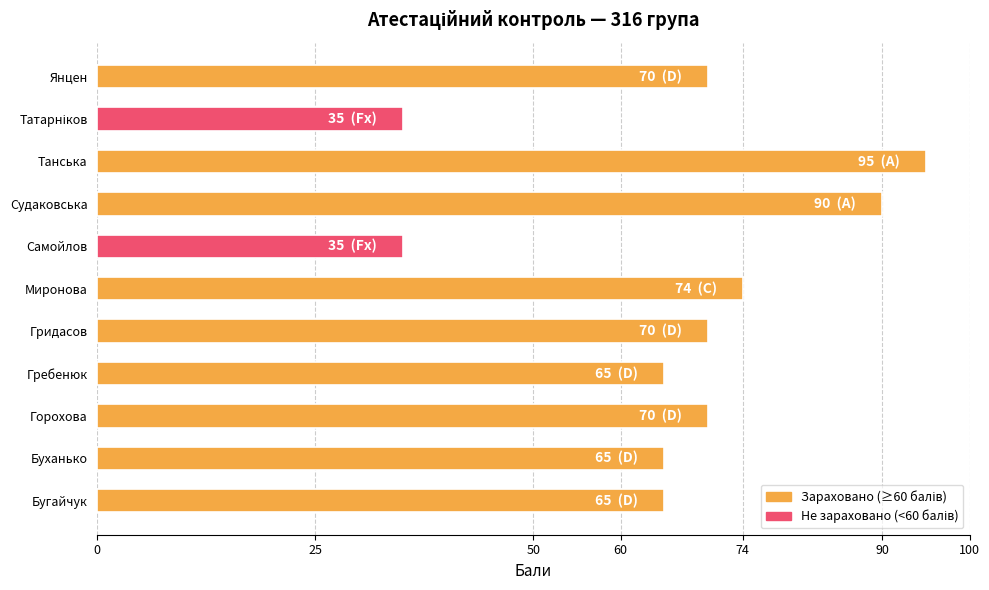

The chart shows a value of 65 at Бугайчук. True or false?

True